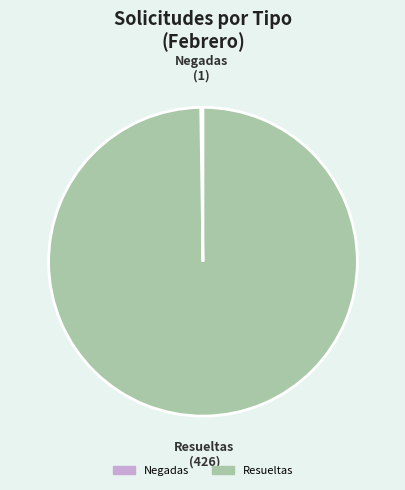

Is there a majority slice in this chart?

Yes